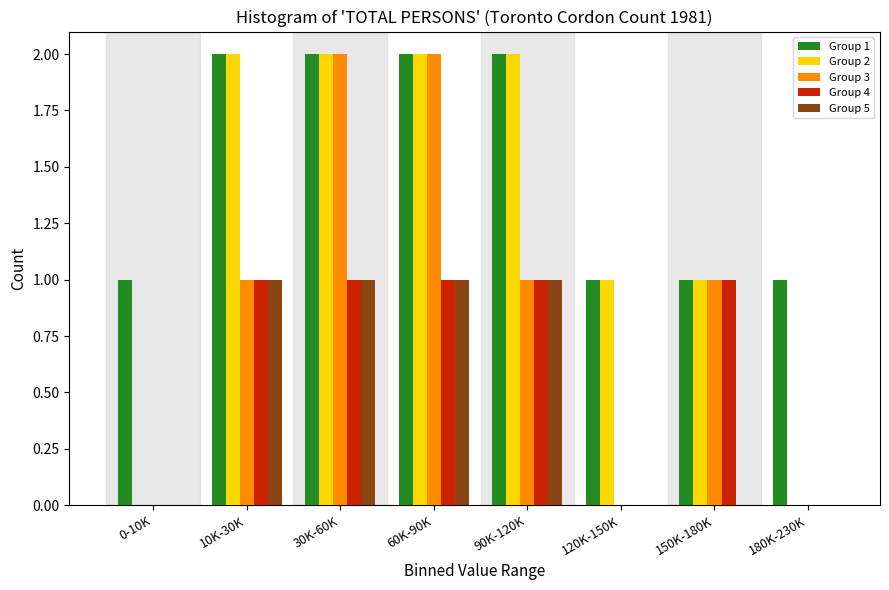

Is it true that Group 1 equals 1 at 180K-230K?

True